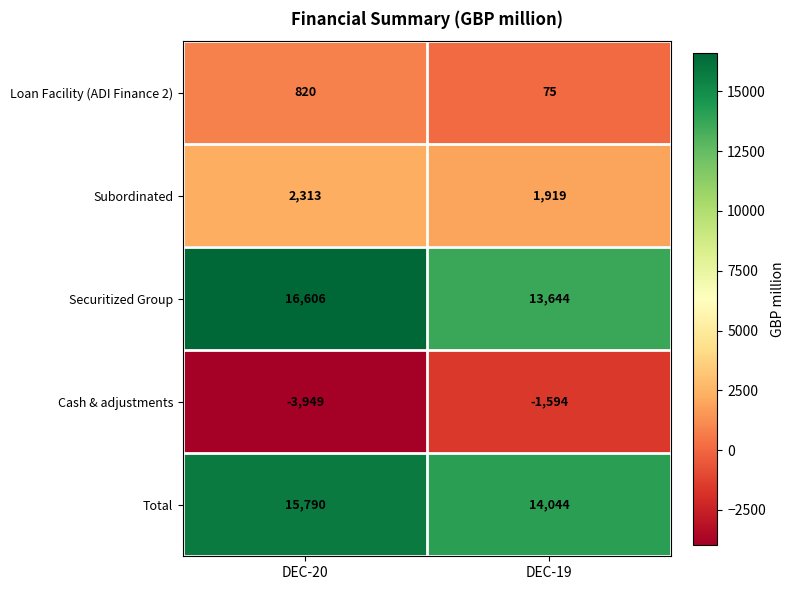

Which series changed the most between DEC-20 and DEC-19?

Securitized Group